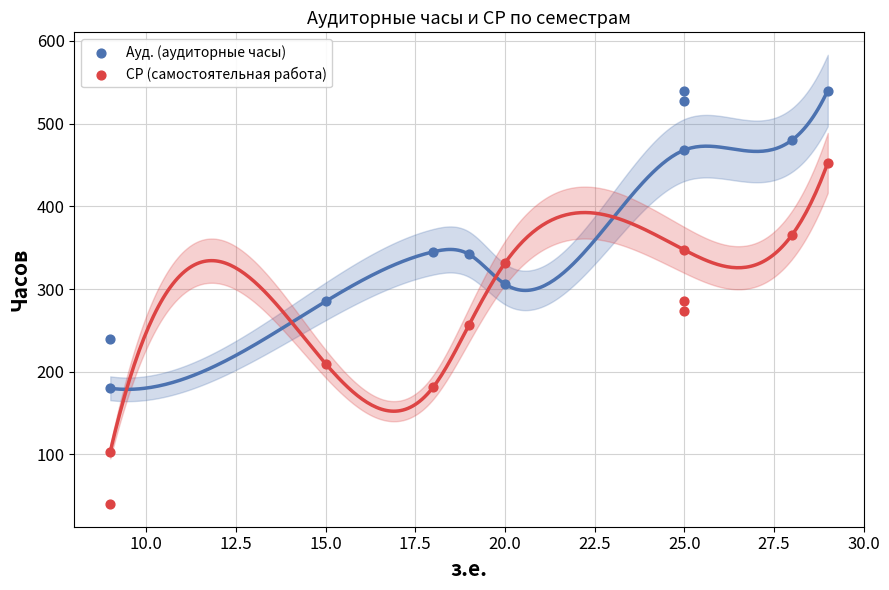

What is the X range (max minus min) for the scatter plot?

20.0